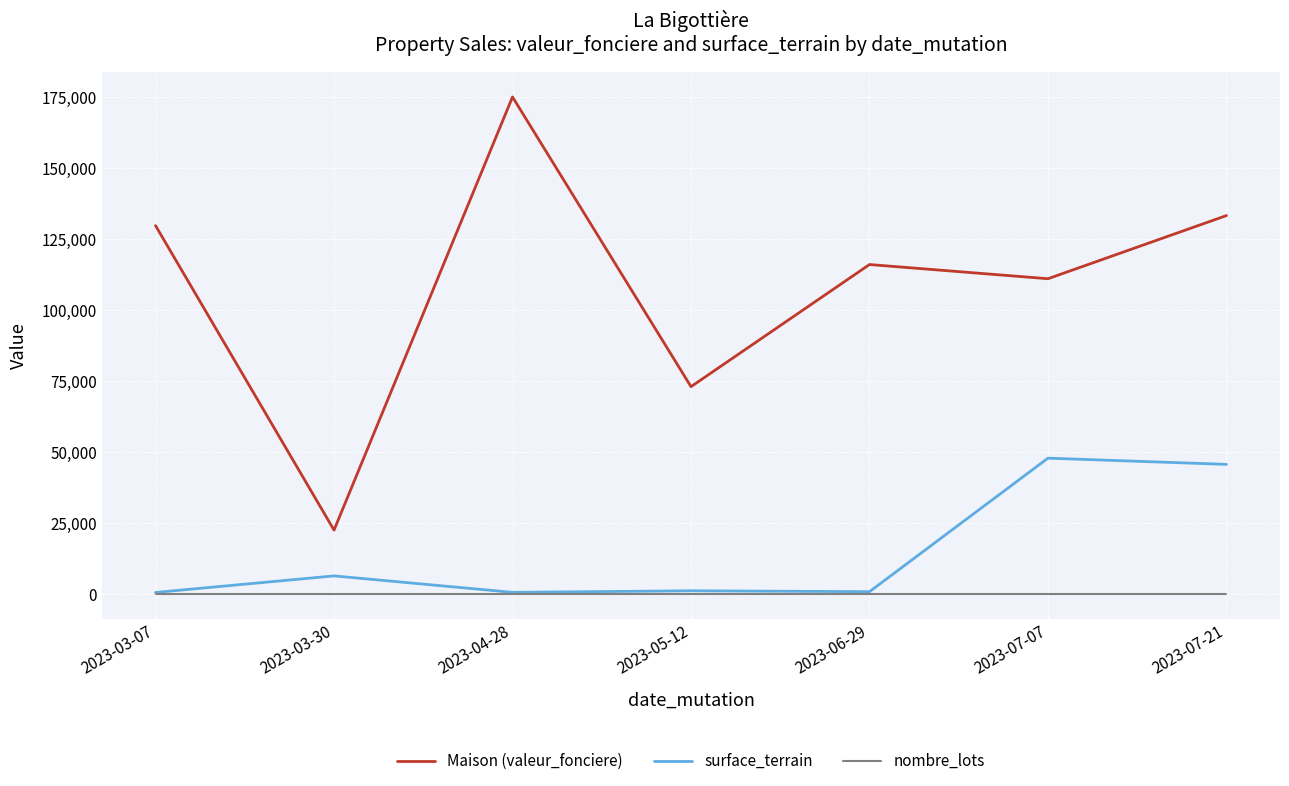

List the series in order of their peak value, highest first.

Maison (valeur_fonciere), surface_terrain, nombre_lots